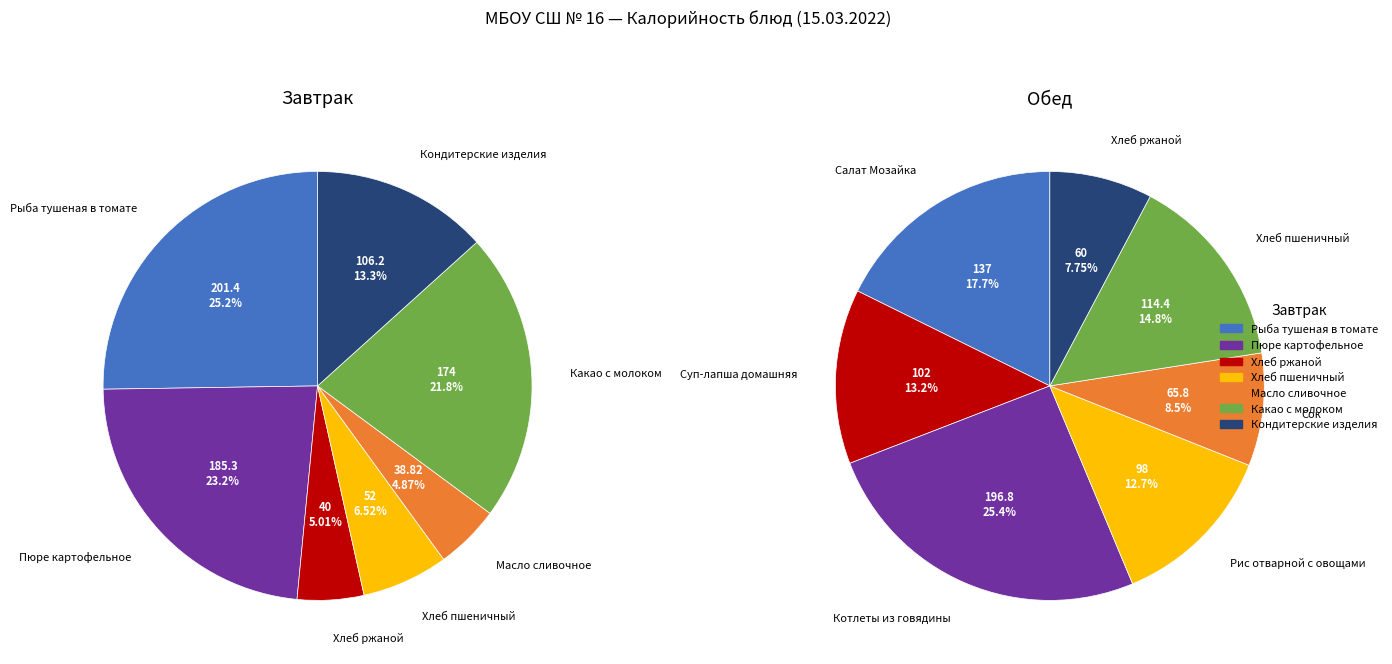

Is it true that 6 is 7% of the pie?

False